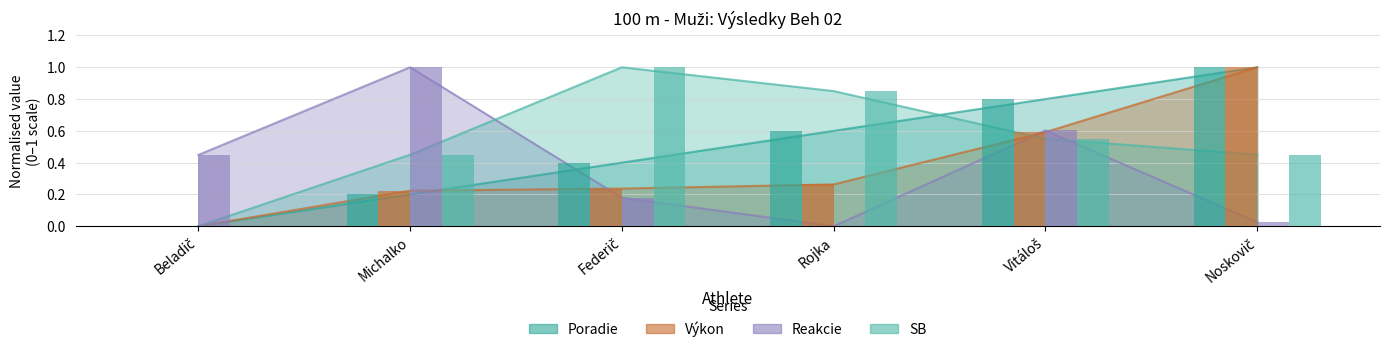

What is the difference between the maximum and minimum values in the SB series?

1.0